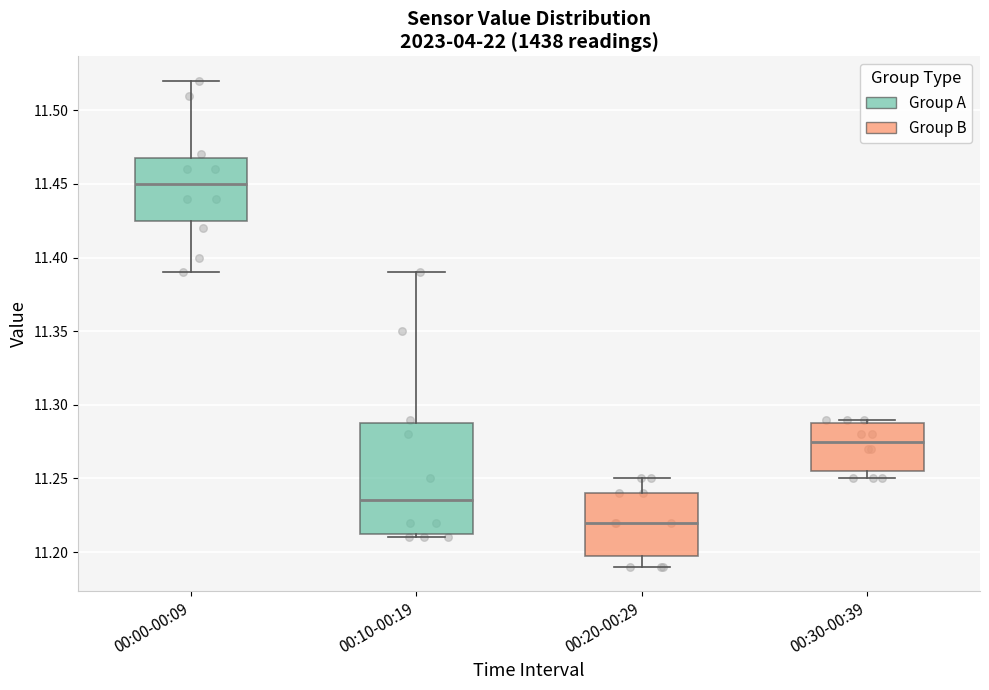

Comparing the boxes themselves (not the whiskers), which one is the tallest?

00:10-00:19